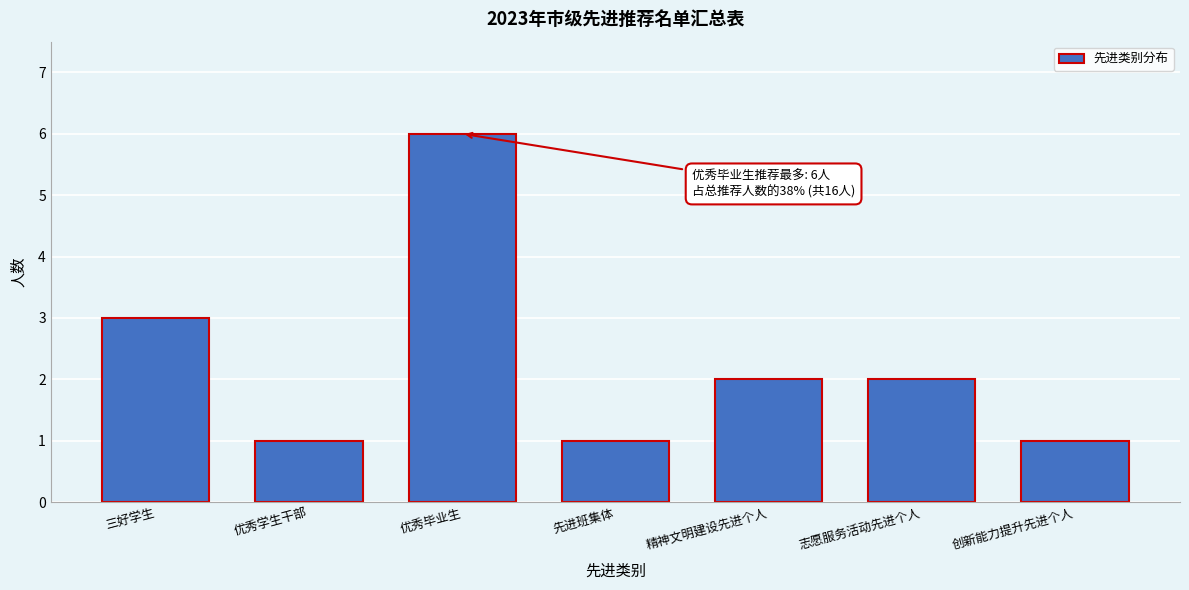

Reading left to right, extract all data points from this chart.

3	1	6	1	2	2	1